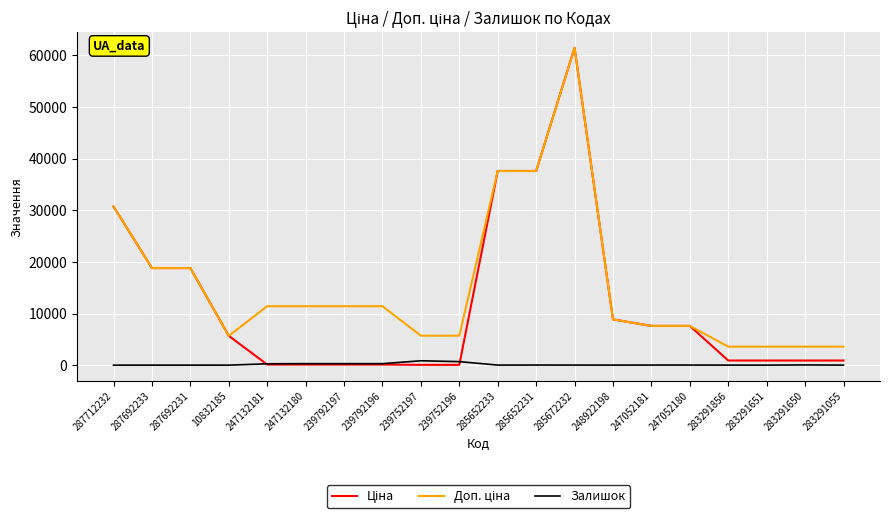

What is the difference between the highest and lowest values at 287692233?

18796.8